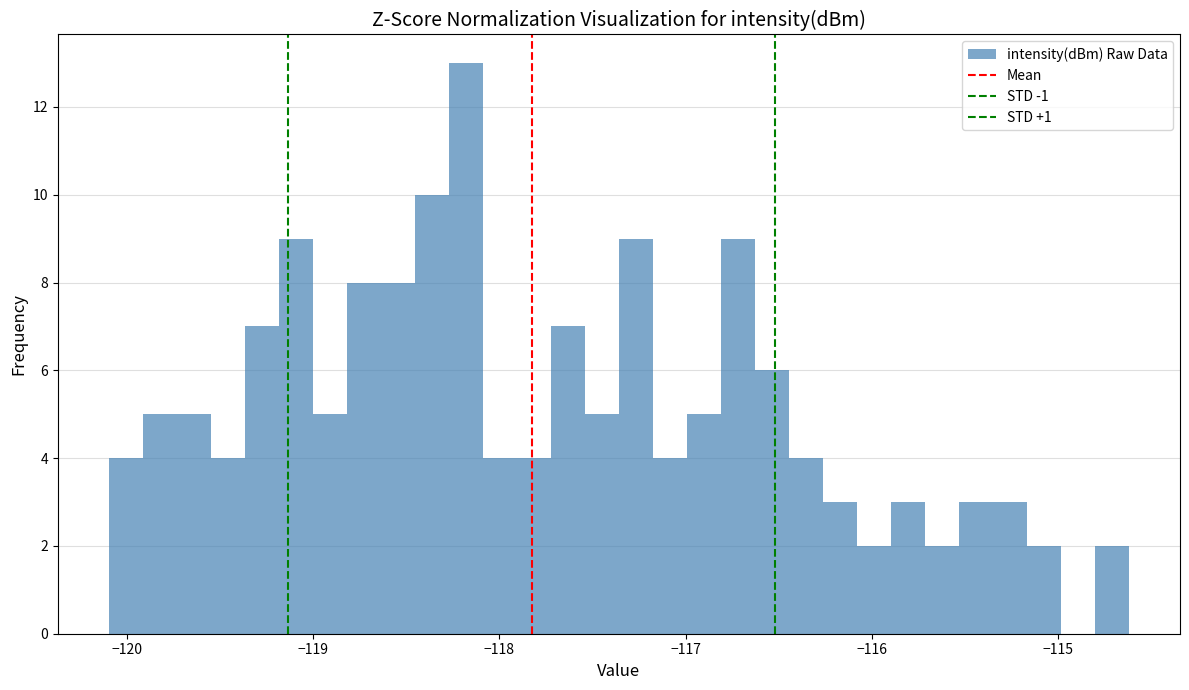

Around what value on the x-axis is the tallest bar? Give the approximate position of its centre, as read against the axis.

-118.2